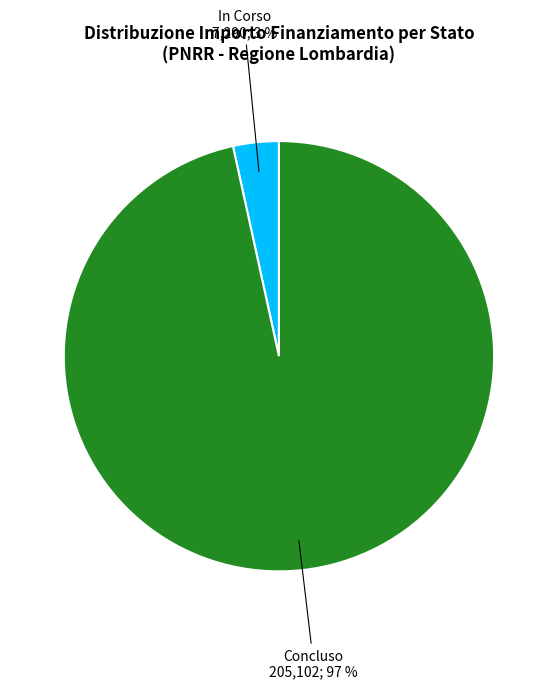

Rank the categories by value from lowest to highest.

In Corso, Concluso